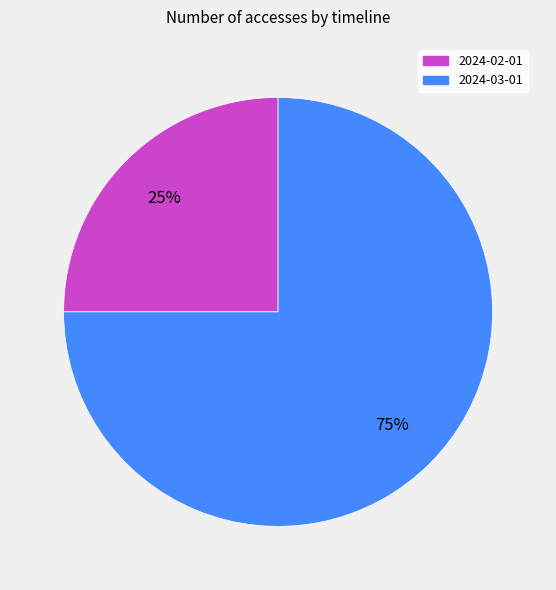

The 2024-03-01 slice represents 75% of the pie. True or false?

True